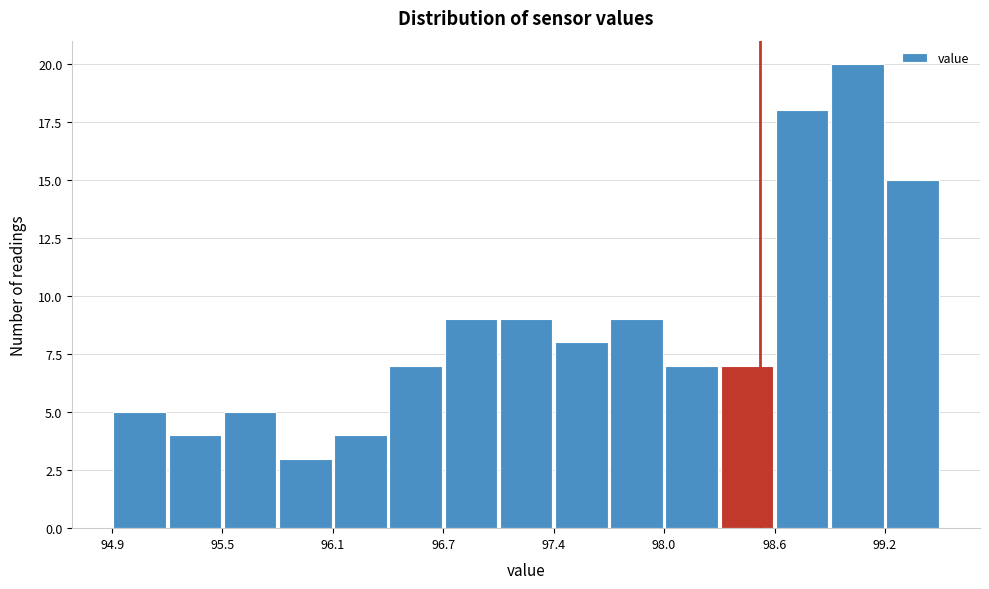

Read against the x-axis, roughly where is the centre of the tallest bar?

99.0